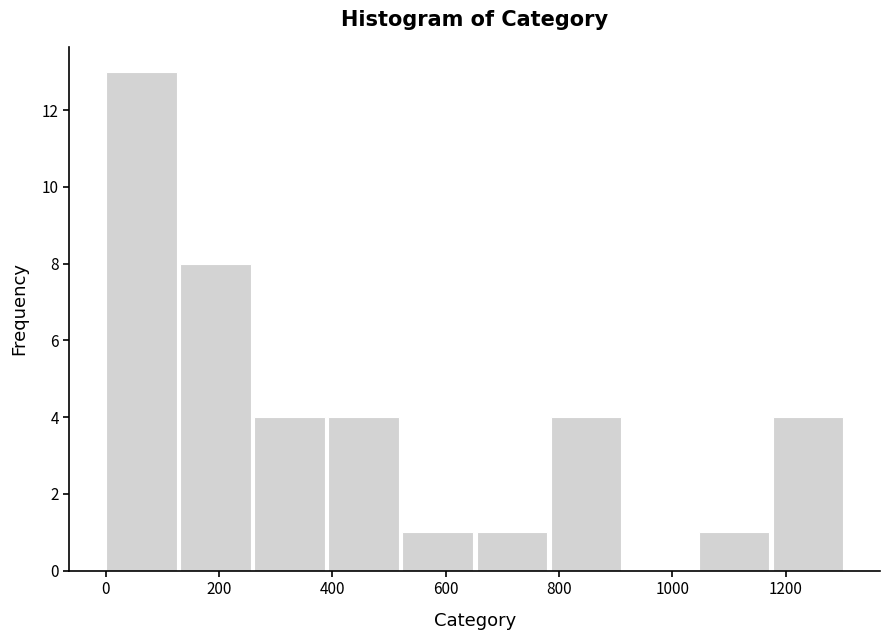

How tall is the bar that spans 260 to 400 on the x-axis? Neither the bar edges nor the heights are printed on the chart, so give them approximately, as read against the axes.

4